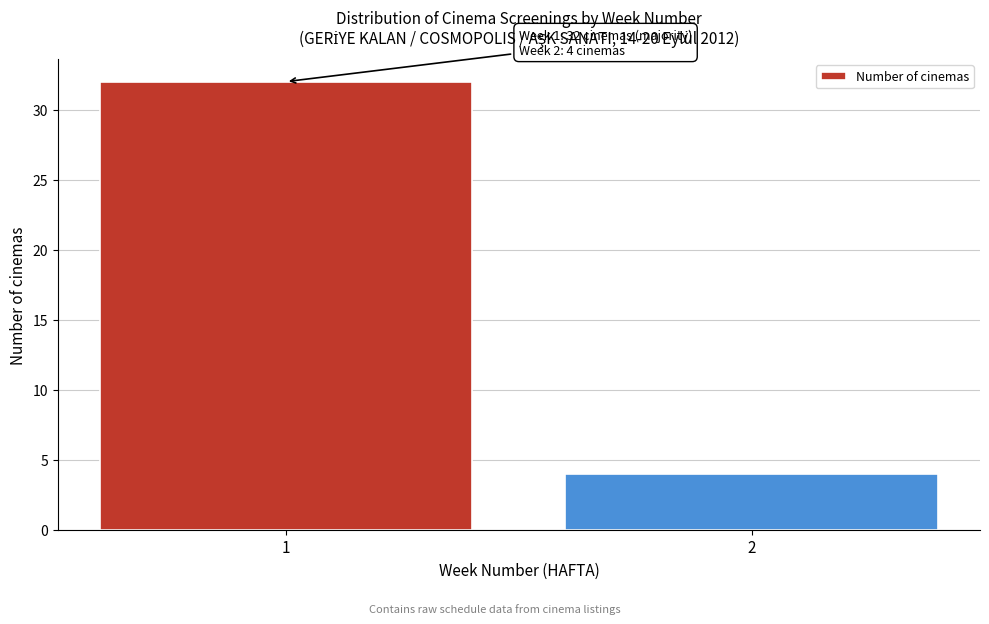

Reading left to right, list all the values displayed in this chart.

32	4